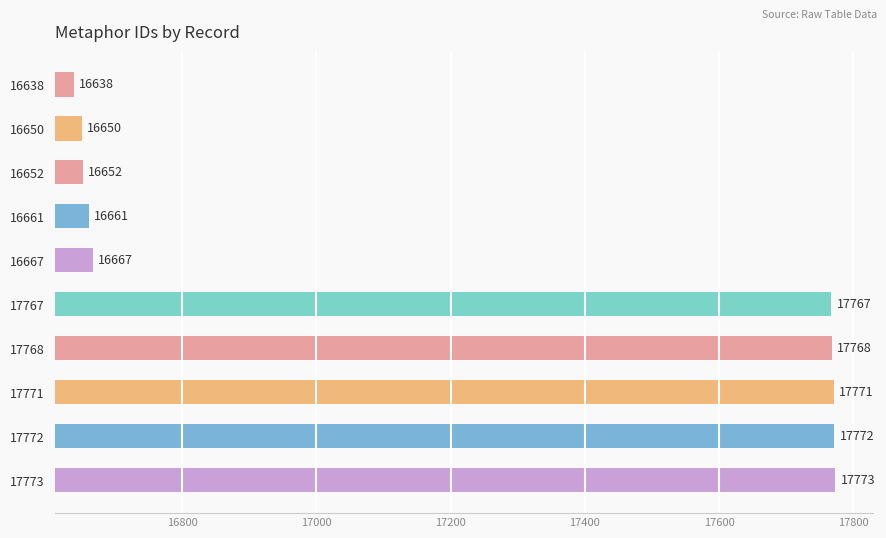

List the labels in order of value, largest first.

17773, 17772, 17771, 17768, 17767, 16667, 16661, 16652, 16650, 16638